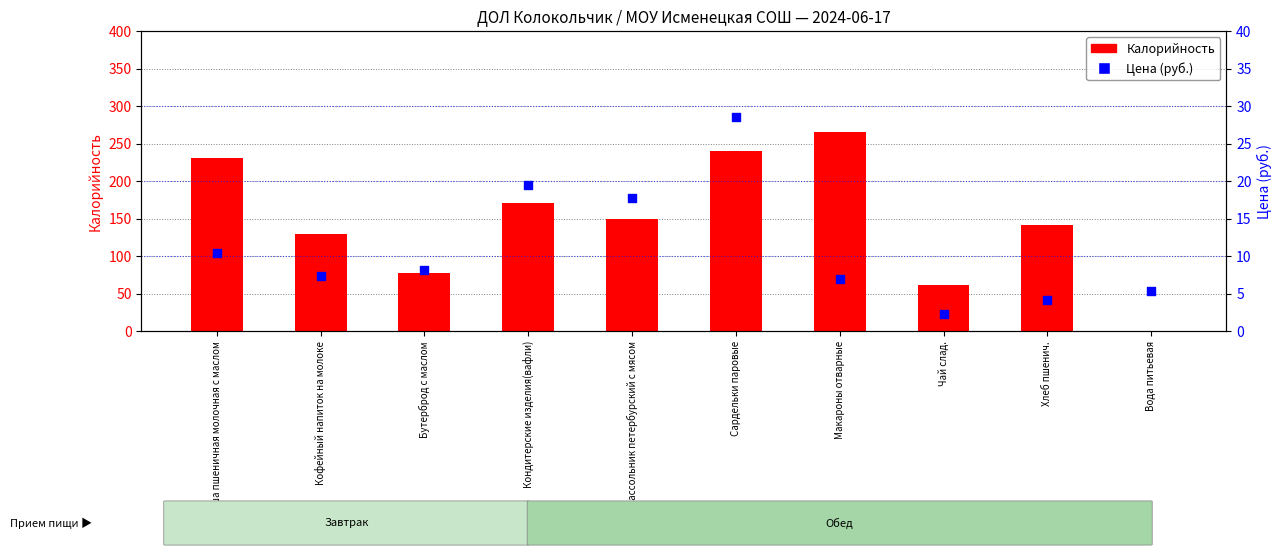

Which series contains the lowest Y value?

Калорийность